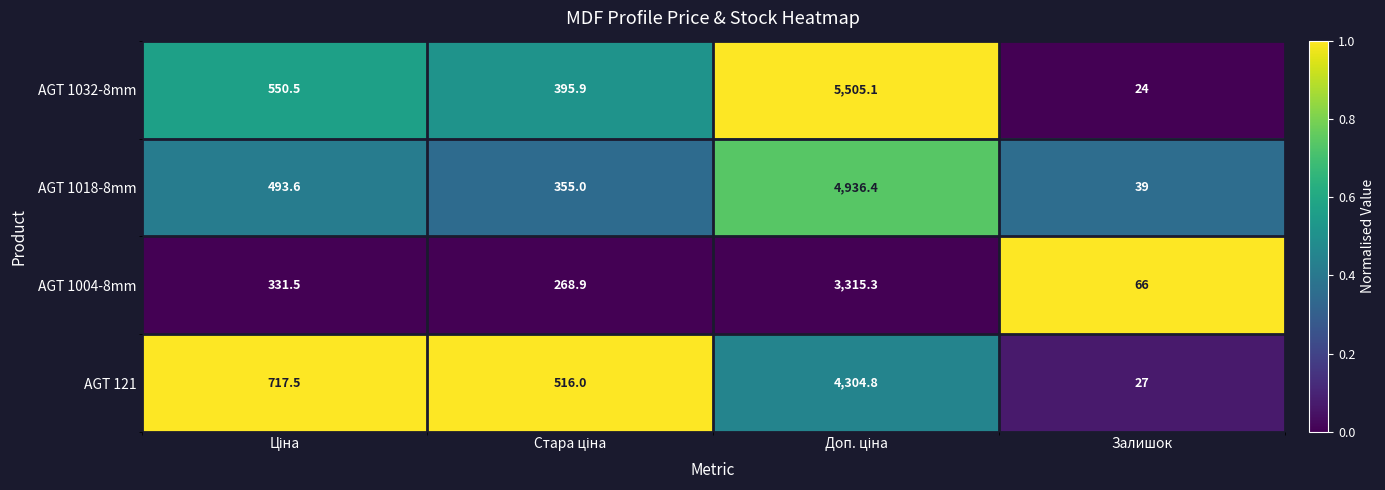

Which series has the widest spread of values?

AGT 1032-8mm